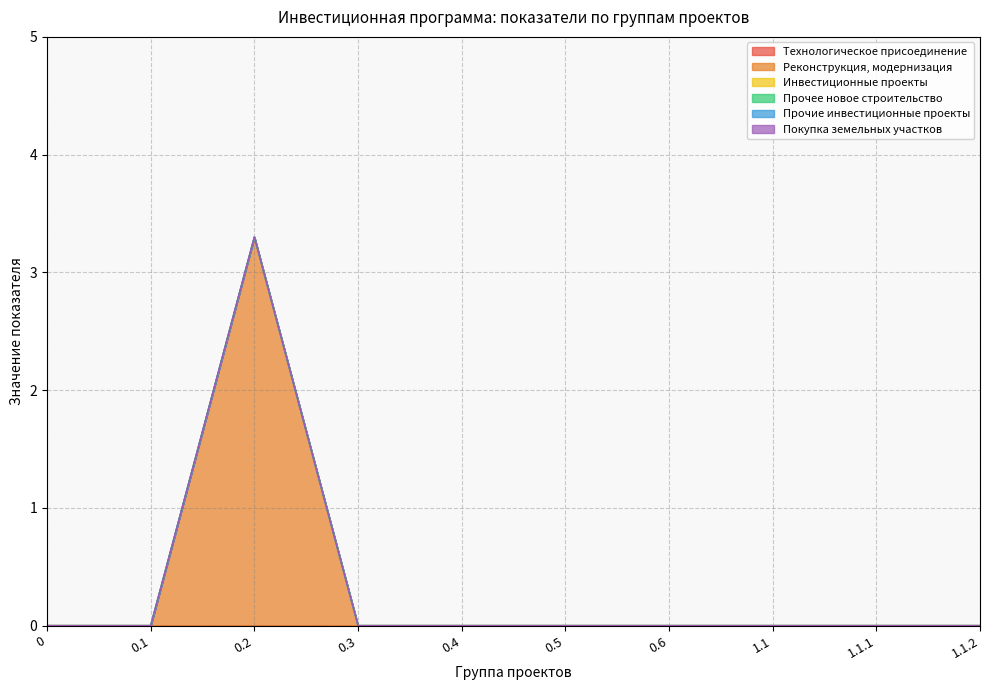

Which series changed the most between 0 and 0.5?

Технологическое присоединение